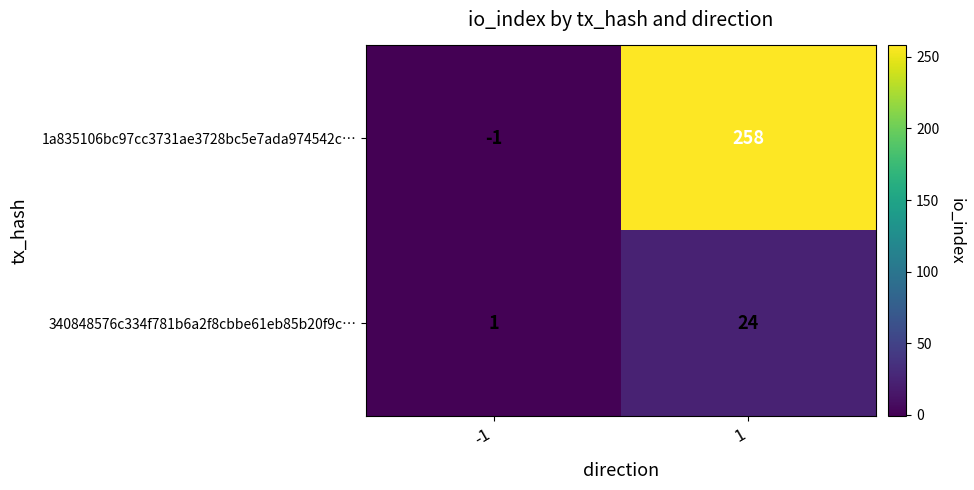

How many distinct data groups are displayed?

2